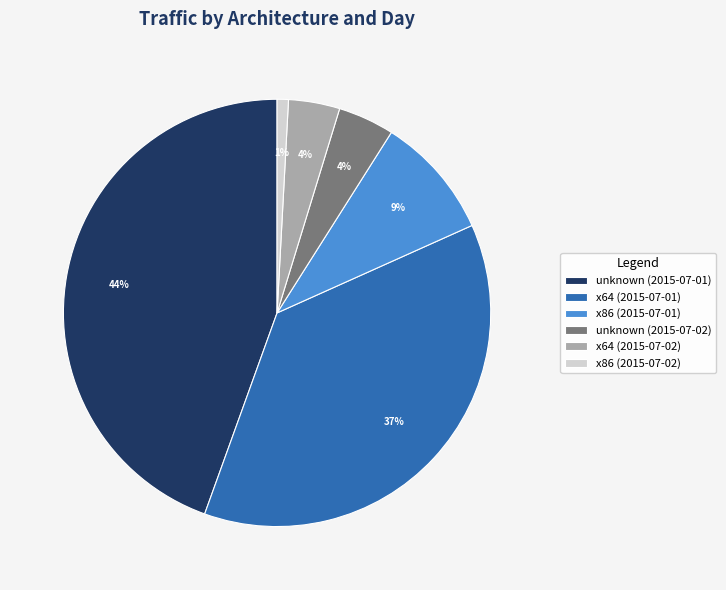

Which category has the smallest portion of the pie?

x86 (2015-07-02)